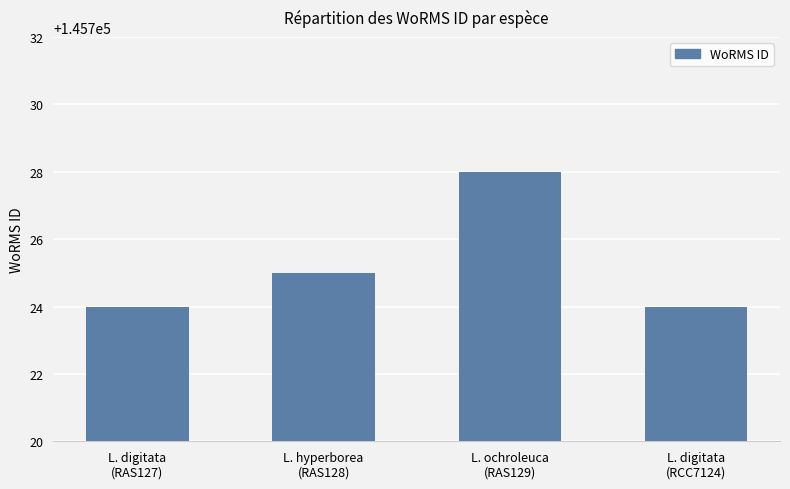

What is the label of the 3rd bar from the right?

L. hyperborea
(RAS128)